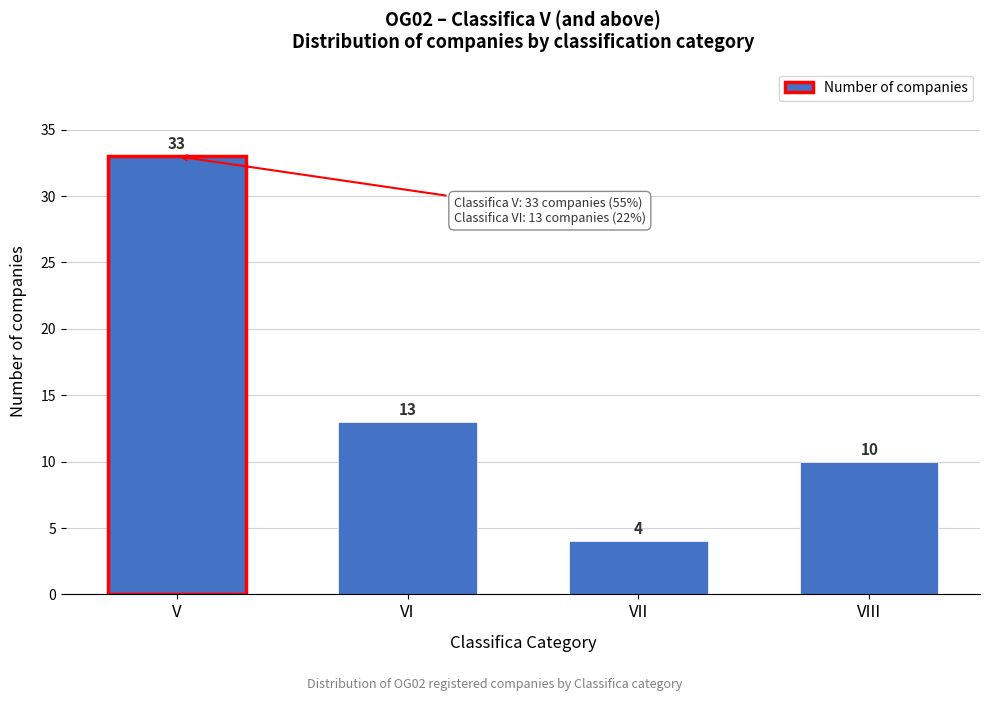

Reading left to right, list all the values displayed in this chart.

V=33	VI=13	VII=4	VIII=10